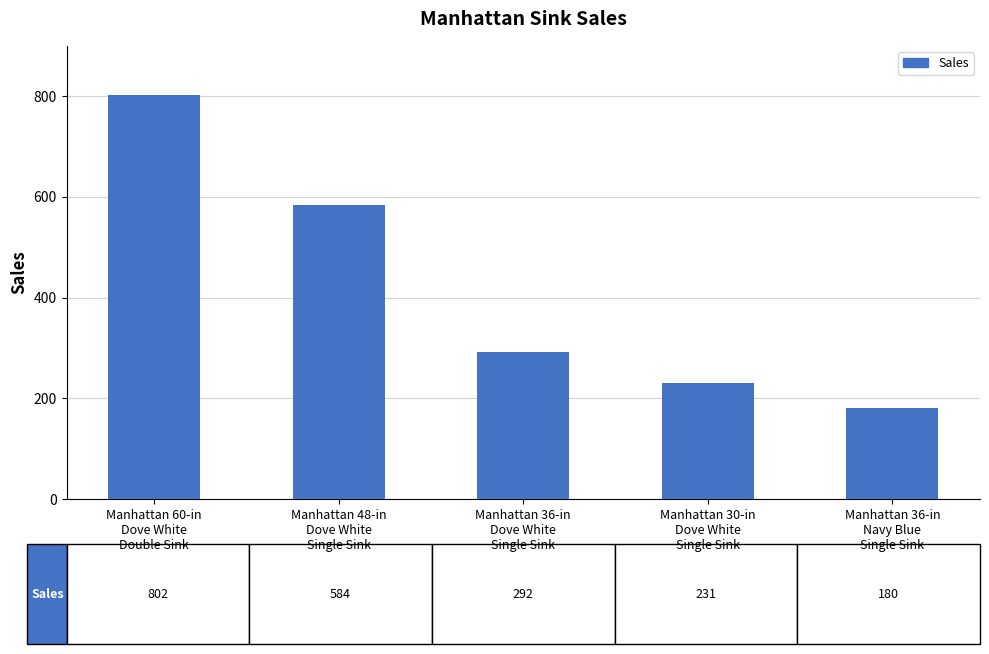

The value at Manhattan 36-in
Navy Blue
Single Sink is 290. True or false?

False